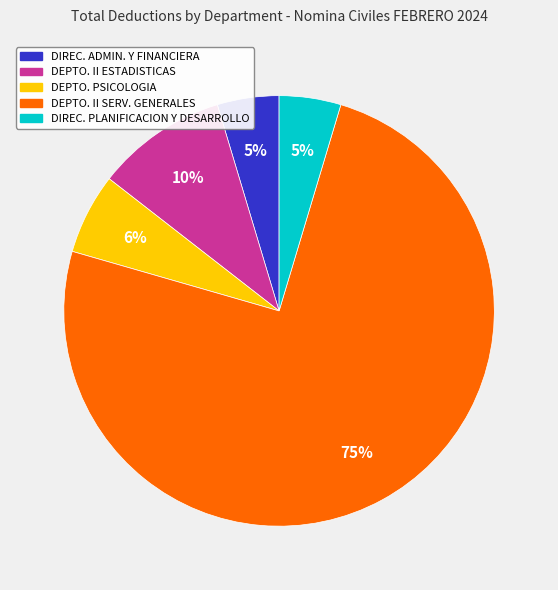

True or false: DEPTO. PSICOLOGIA accounts for 6% of the total.

True